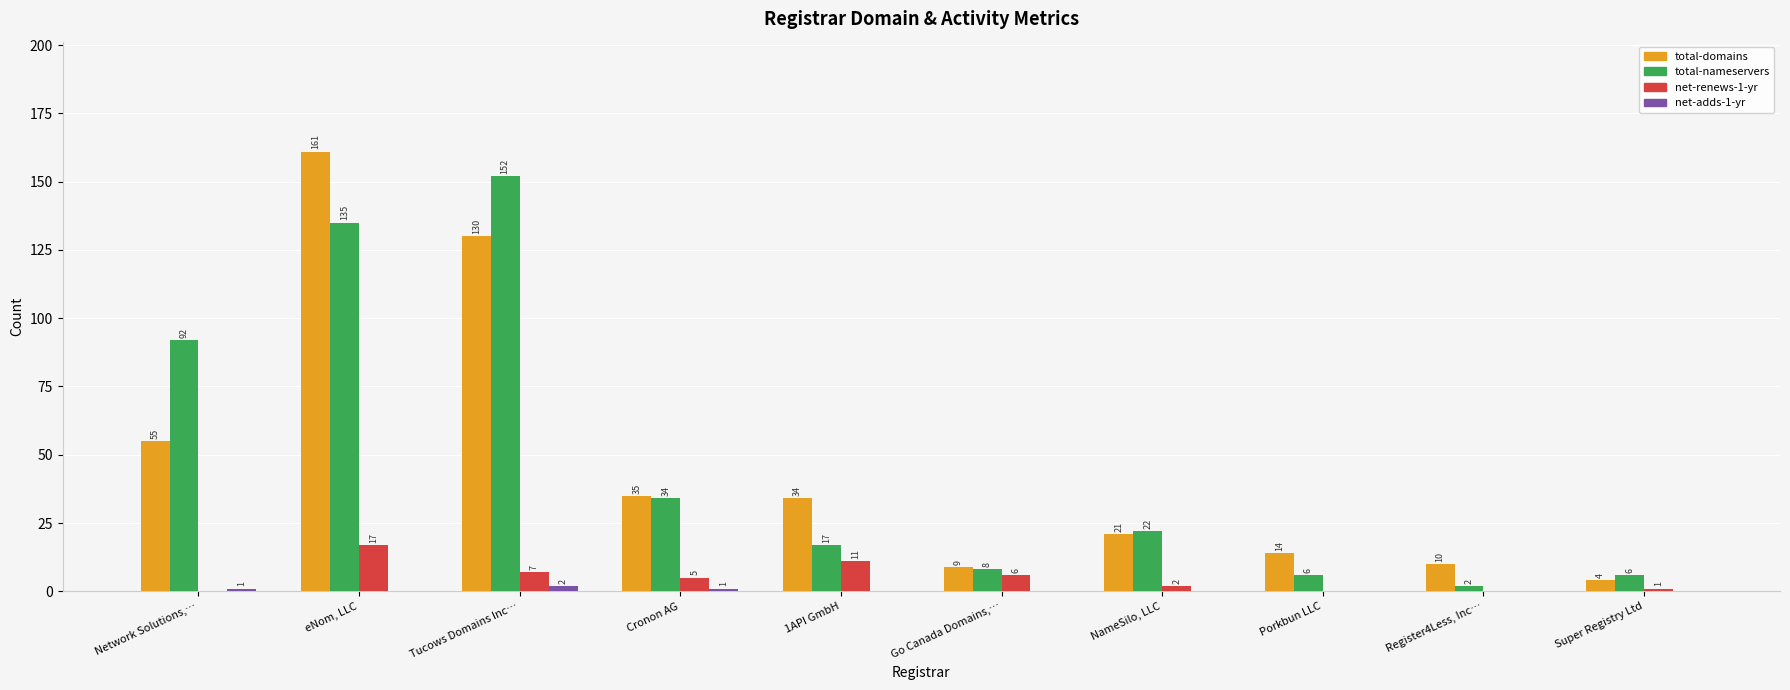

What is the difference between the total-nameservers values at Tucows Domains Inc… and Go Canada Domains,…?

144